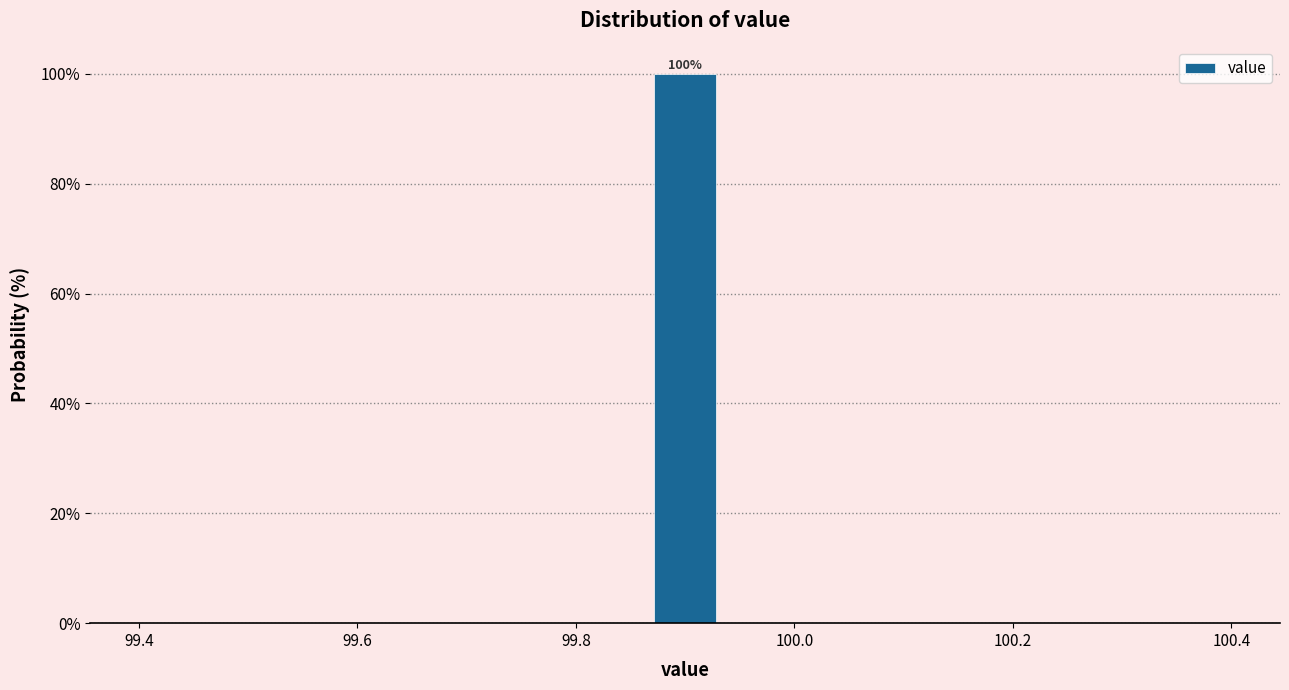

Around what value on the x-axis is the tallest bar? Give the approximate position of its centre, as read against the axis.

99.90